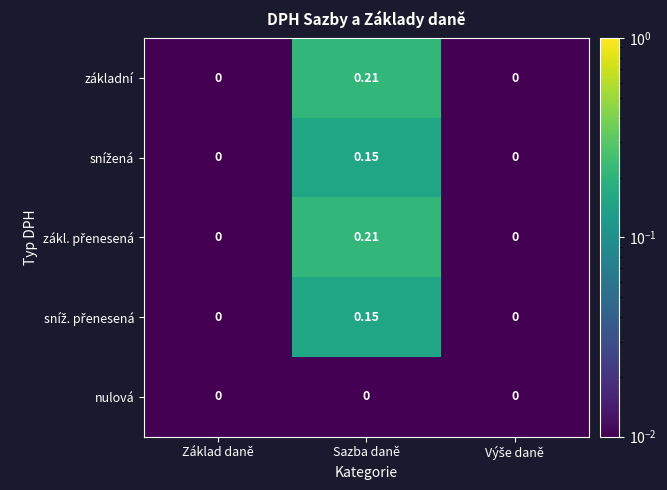

At which category is the sum across all series the highest?

Sazba daně